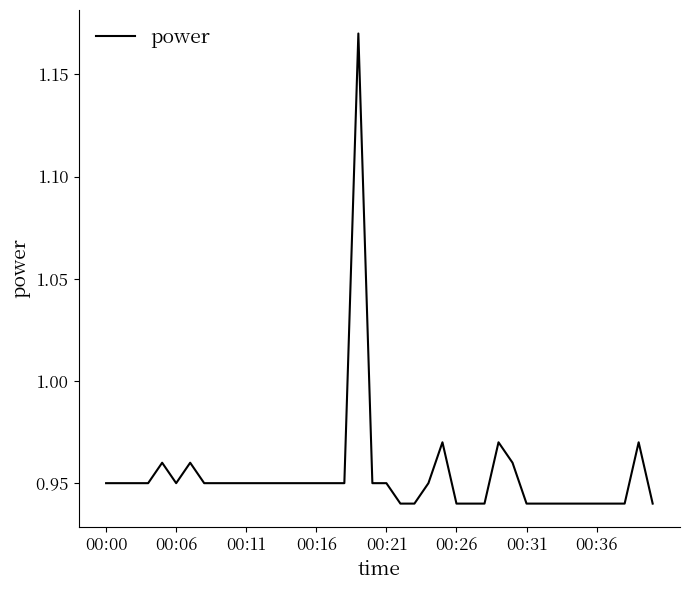

Is it true that the value at 00:36 is 1.3?

False